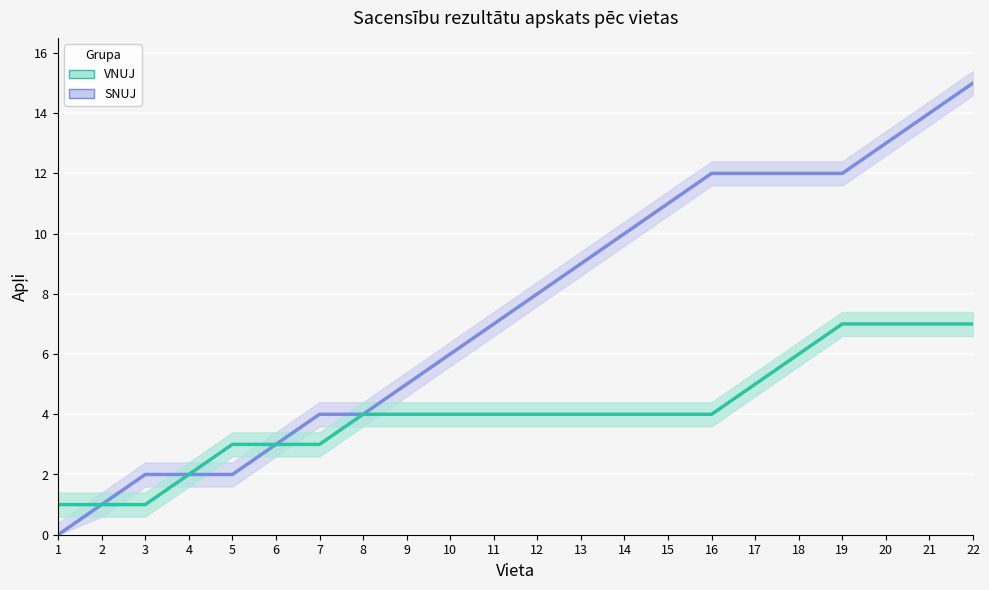

Which series has the largest range (max minus min)?

SNUJ līnija